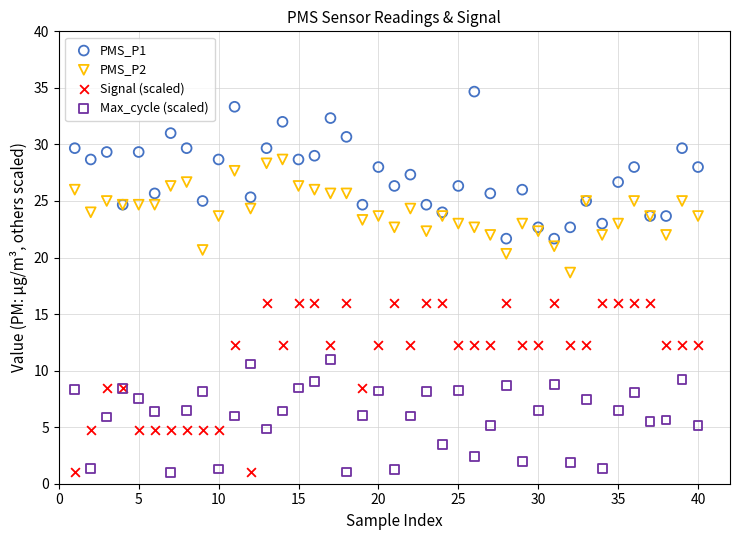

Which series reaches the maximum Y coordinate?

PMS_P1